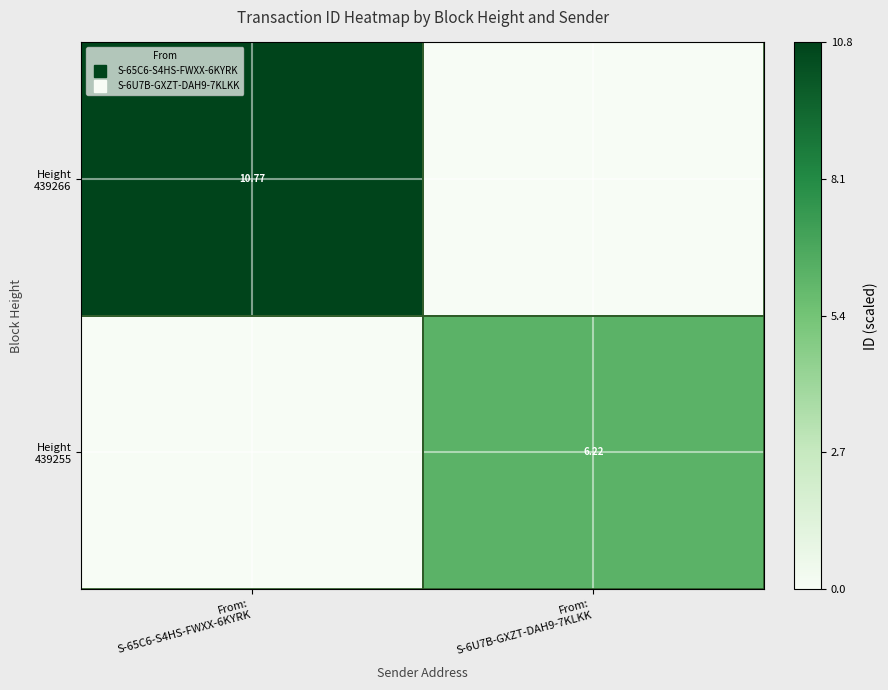

What is the difference between the highest and lowest values at From:
S-65C6-S4HS-FWXX-6KYRK?

10.8